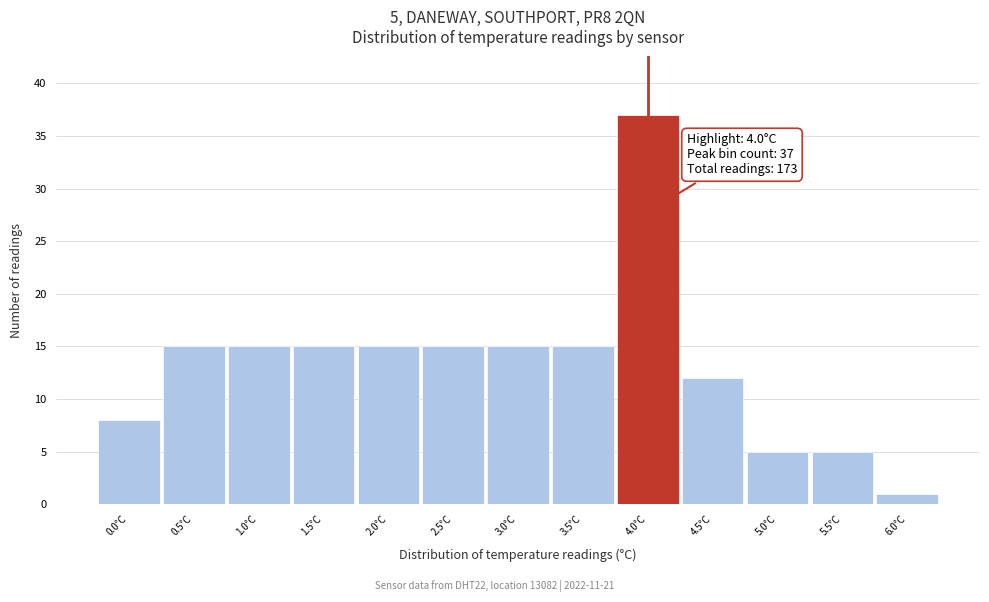

Over which range of the x-axis is the bar tallest?

3.75 to 4.25